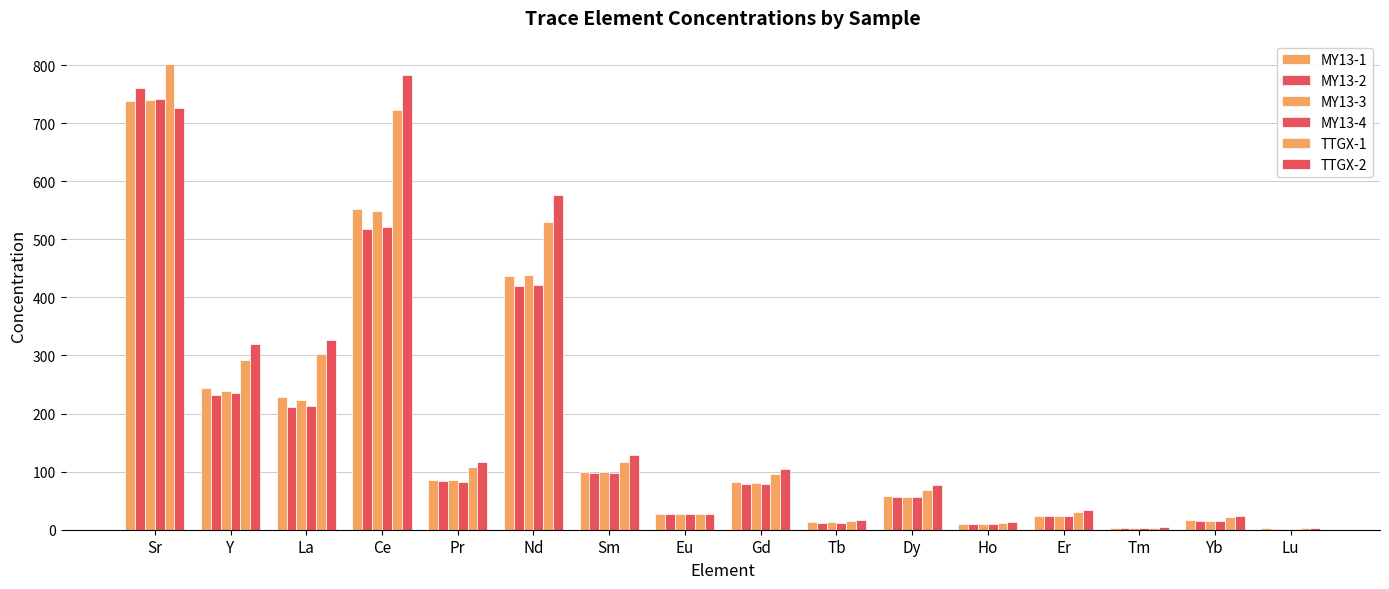

Which has a higher value, Sm or Tm?

Sm